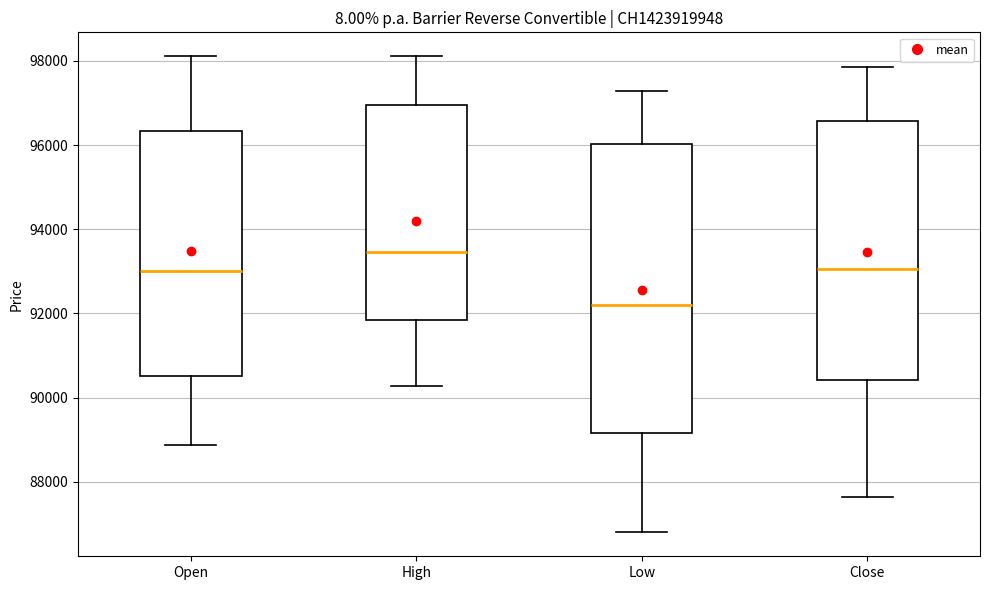

Comparing the boxes themselves (not the whiskers), which one is the tallest?

Low